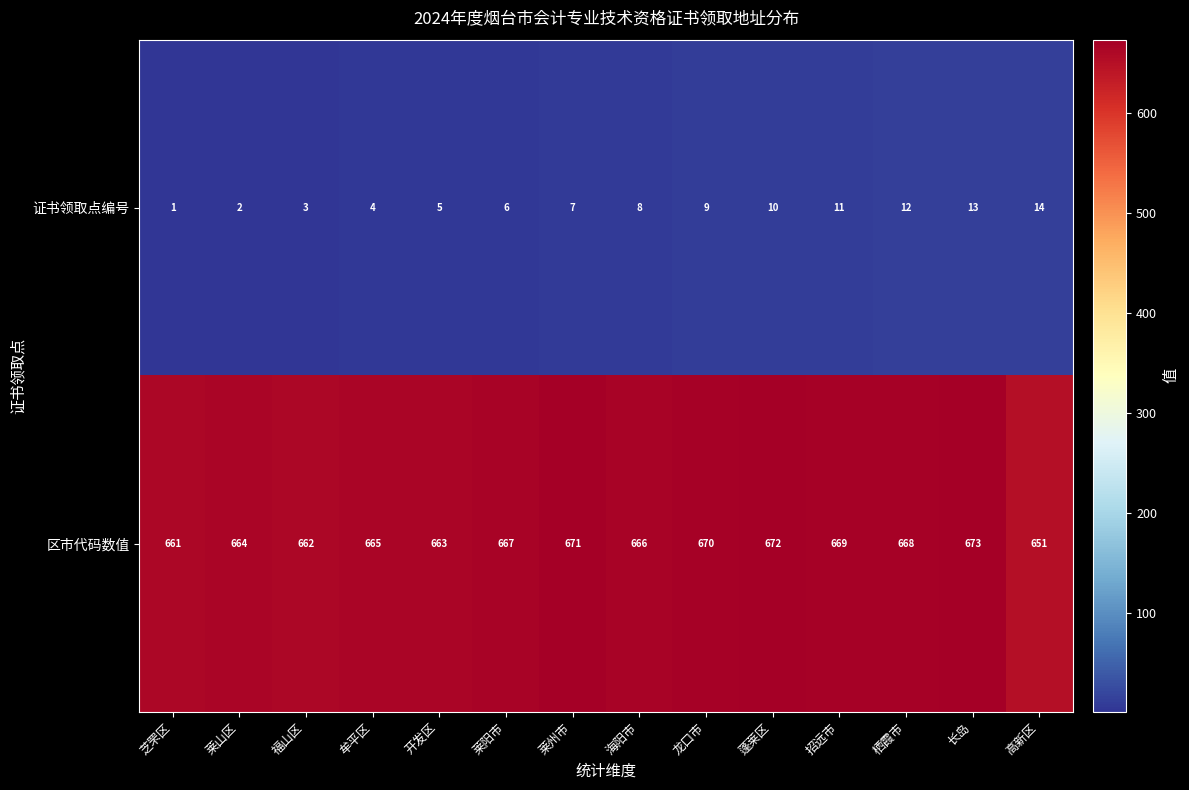

What value does the 区市代码数值 series have at 高新区?

651